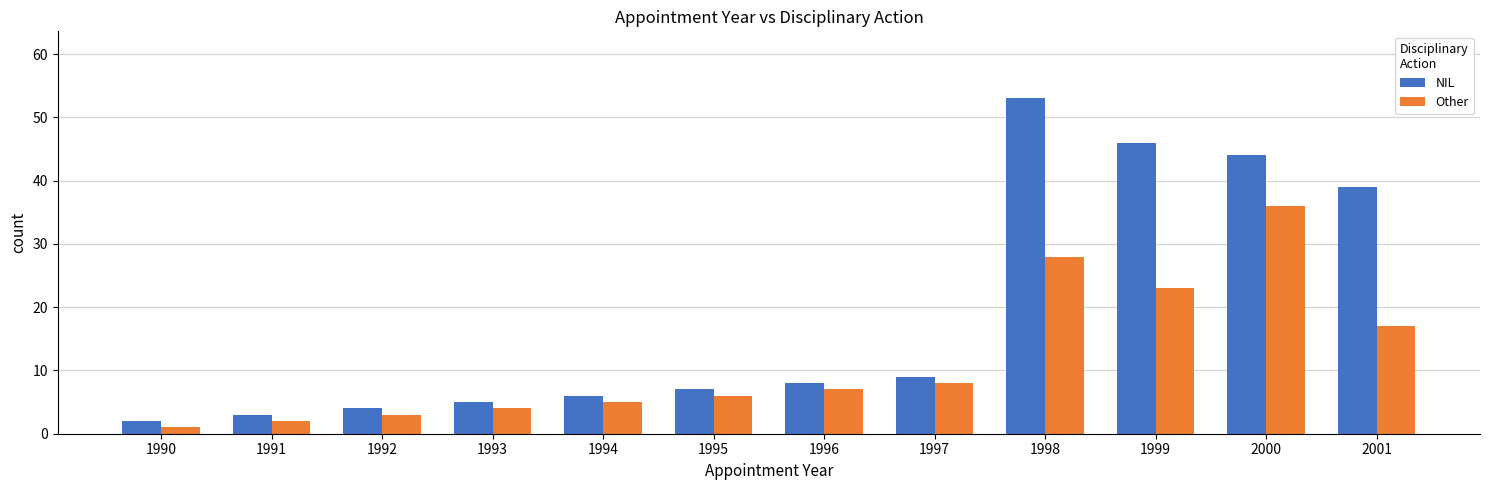

What is the sum of the NIL values at 2001 and 1995?

46